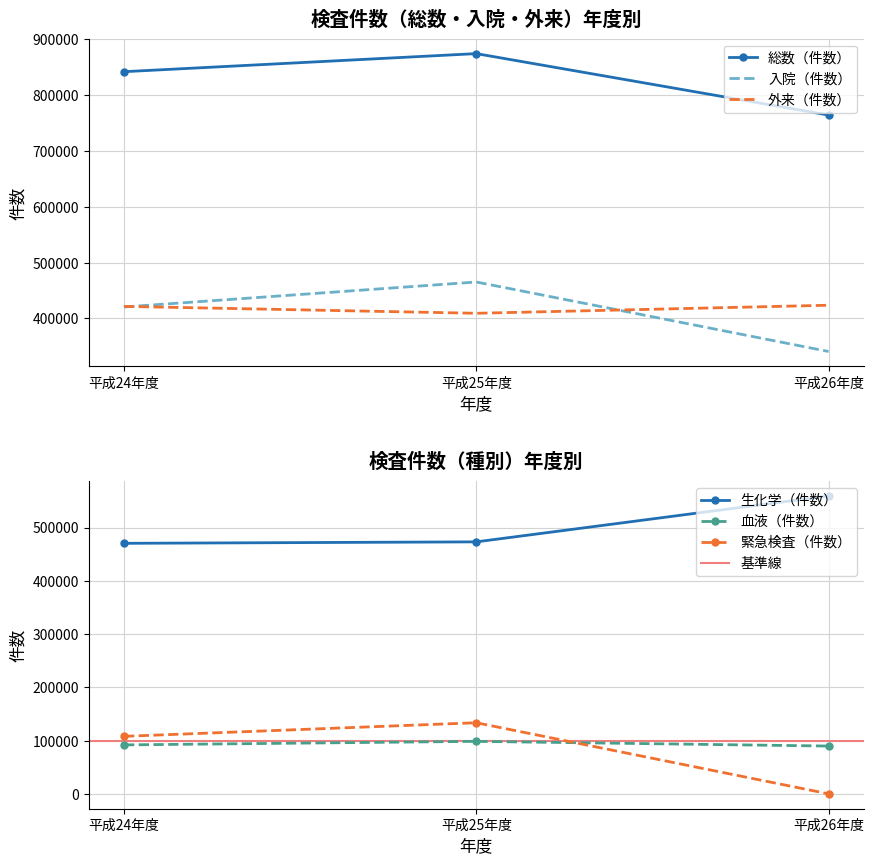

True or false: 入院（件数） has a value of 176059 at 平成24年度.

False